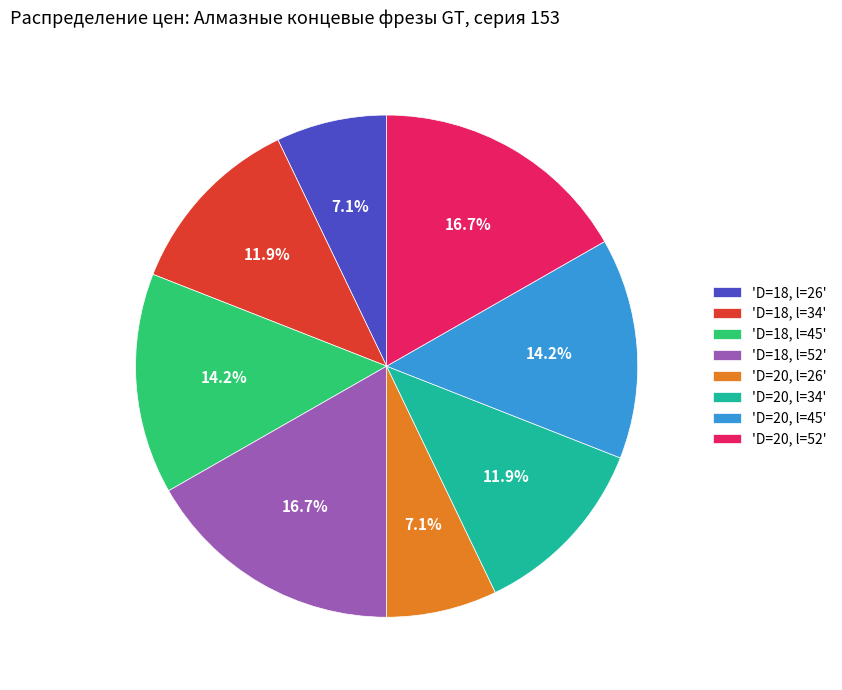

Between 'D=18, l=52' and 'D=20, l=26', which is larger?

'D=18, l=52'